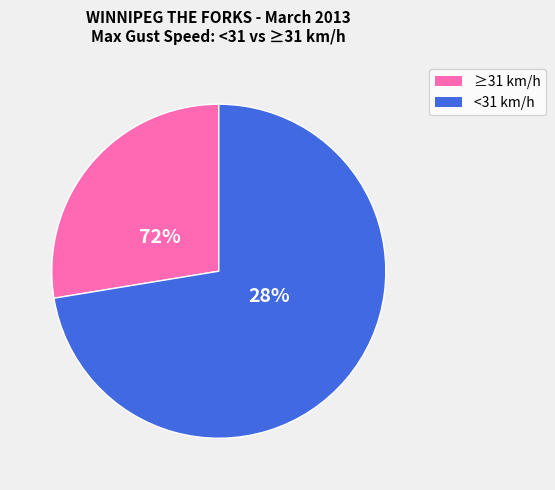

Does 35 represent more than half of the total?

No